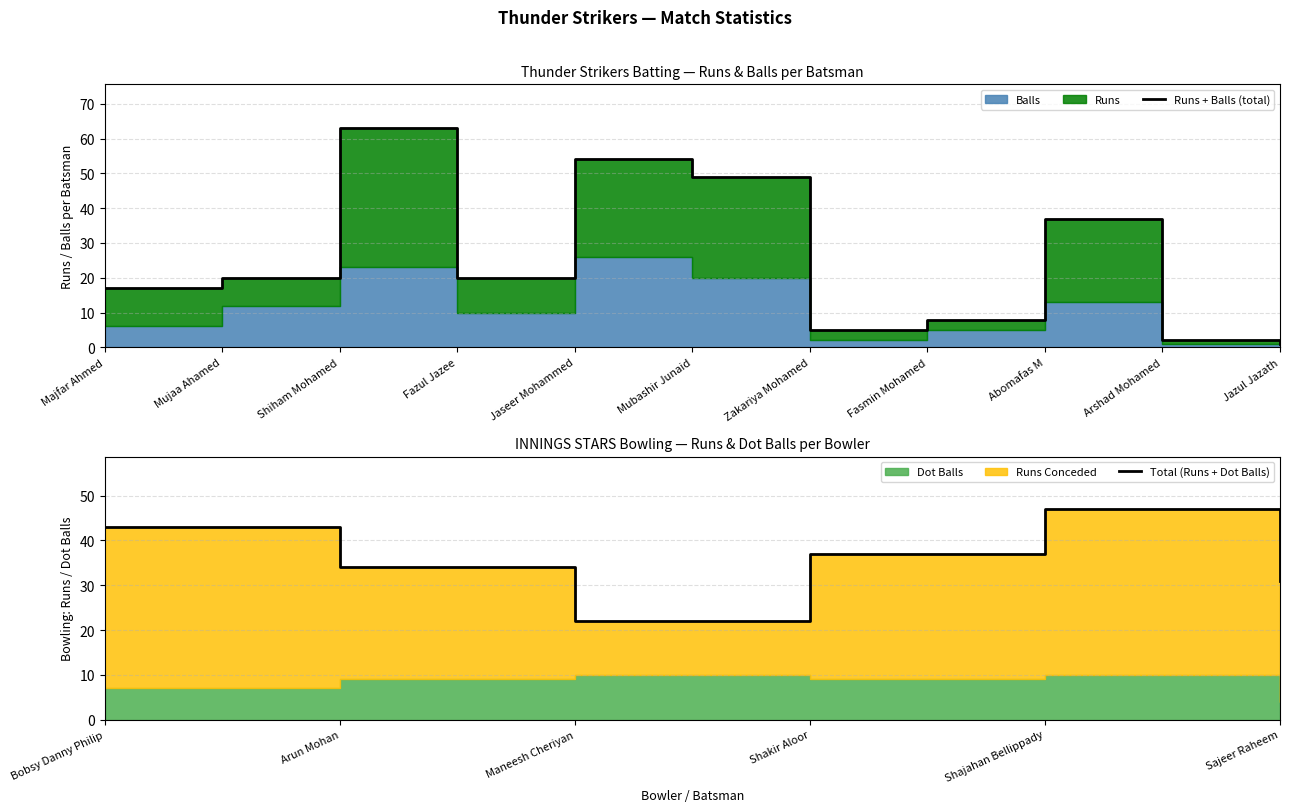

Which category has the lowest value across all series?

Jazul Jazath